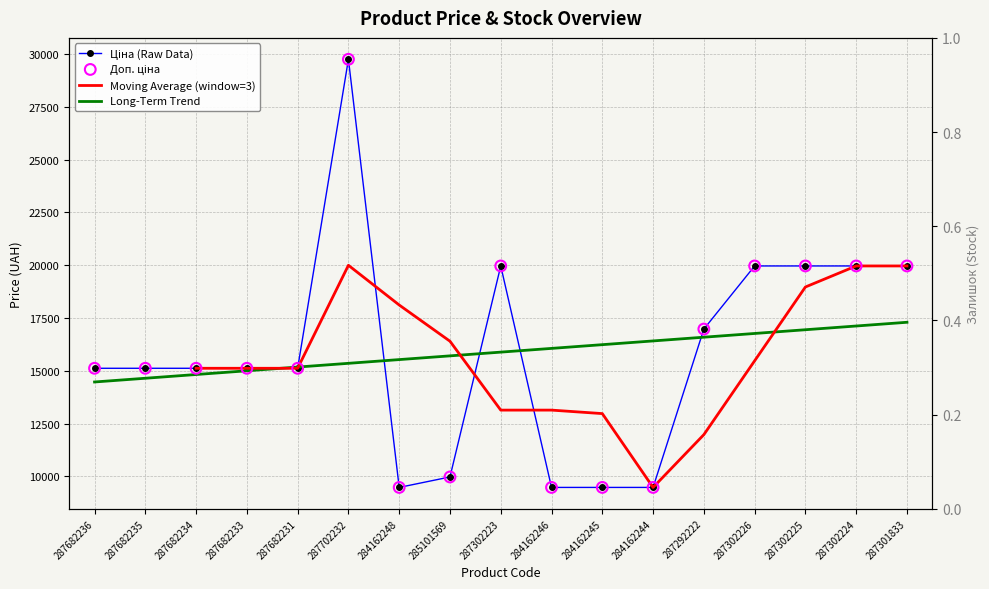

Which series has the largest total across all categories?

Ціна